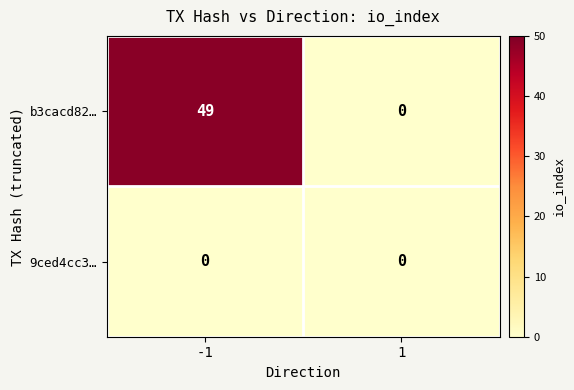

Read the b3cacd82… value at -1, to the nearest 5.

50